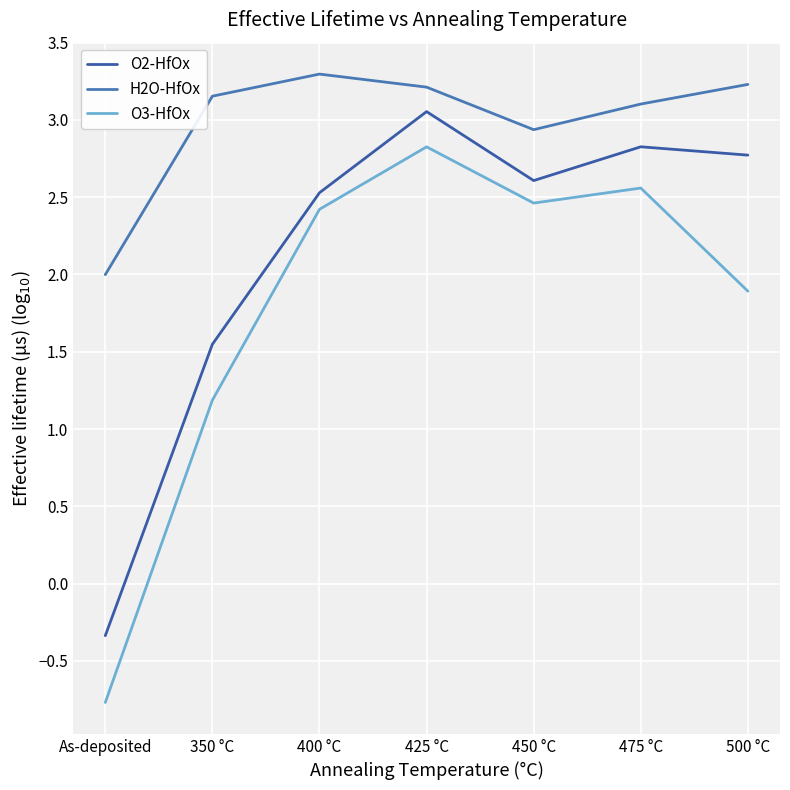

The value of O2-HfOx at 450 °C is 0.7. True or false?

False